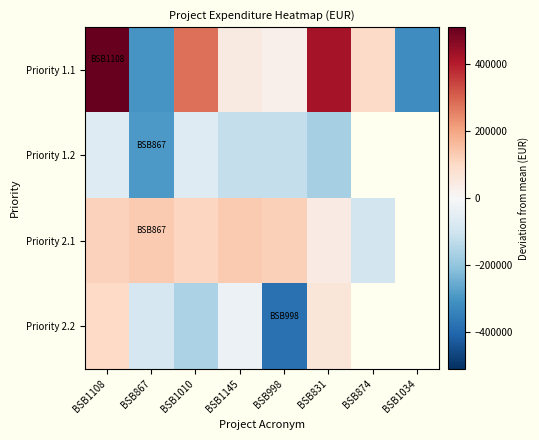

At which label does Priority 1.2 first exceed -67483?

BSB1108